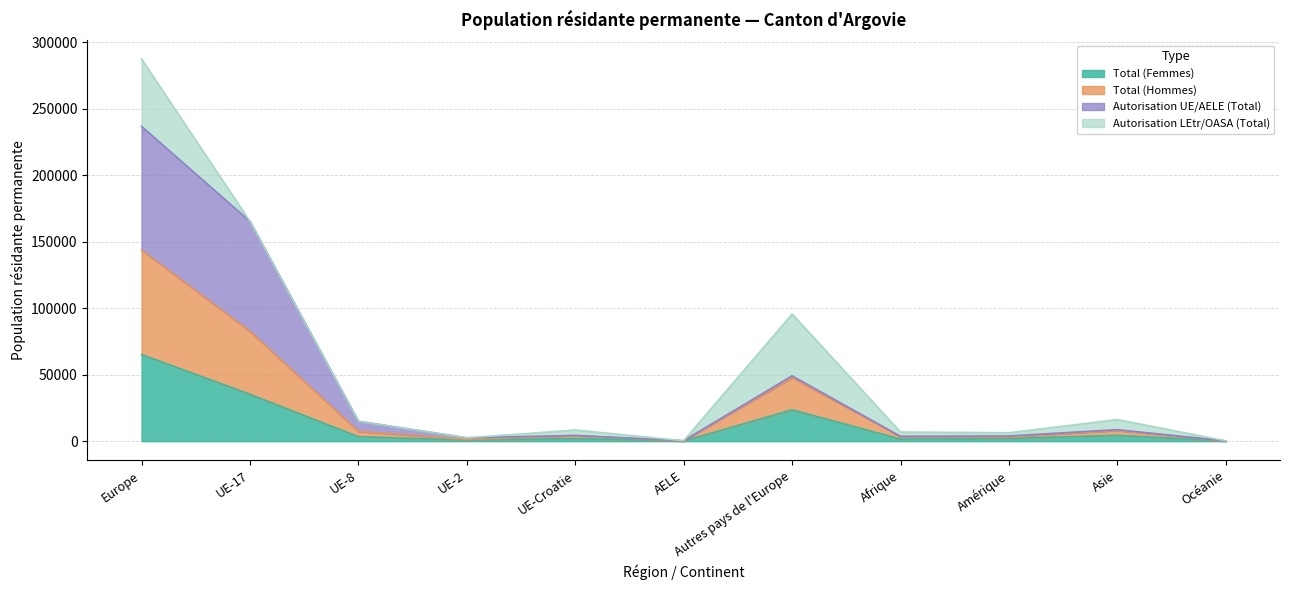

What is the difference between the Total (Hommes) values at Asie and UE-8?

645